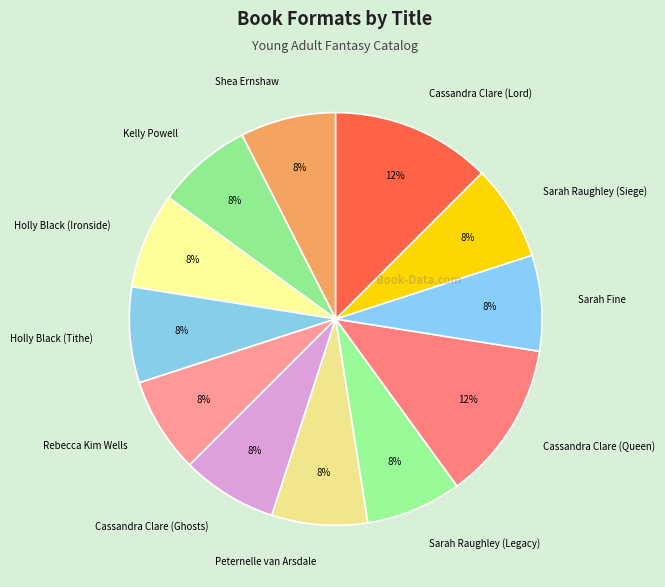

Combined, do Cassandra Clare (Queen) and Kelly Powell account for over 50%?

No